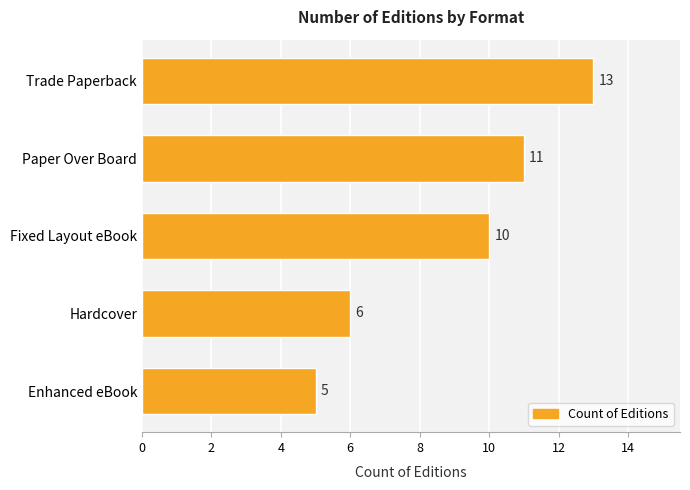

Reading bottom to top, extract all data points from this chart.

Enhanced eBook=5	Hardcover=6	Fixed Layout eBook=10	Paper Over Board=11	Trade Paperback=13